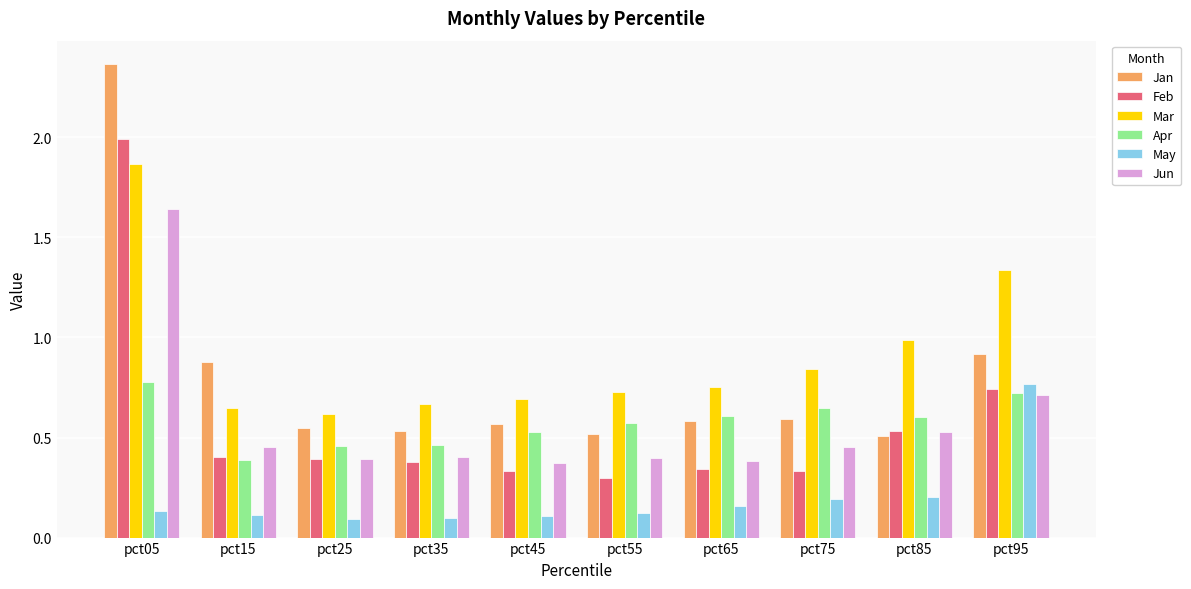

Is it true that Jun equals 0.2 at pct35?

False